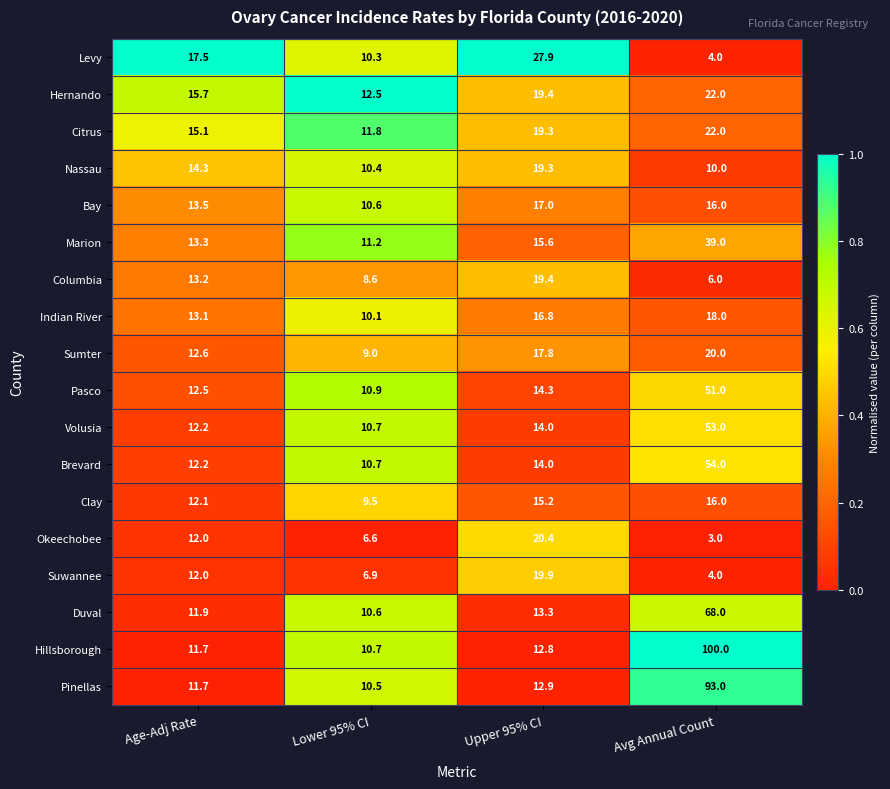

What is the spread (max minus min) of values at Avg Annual Count?

97.0